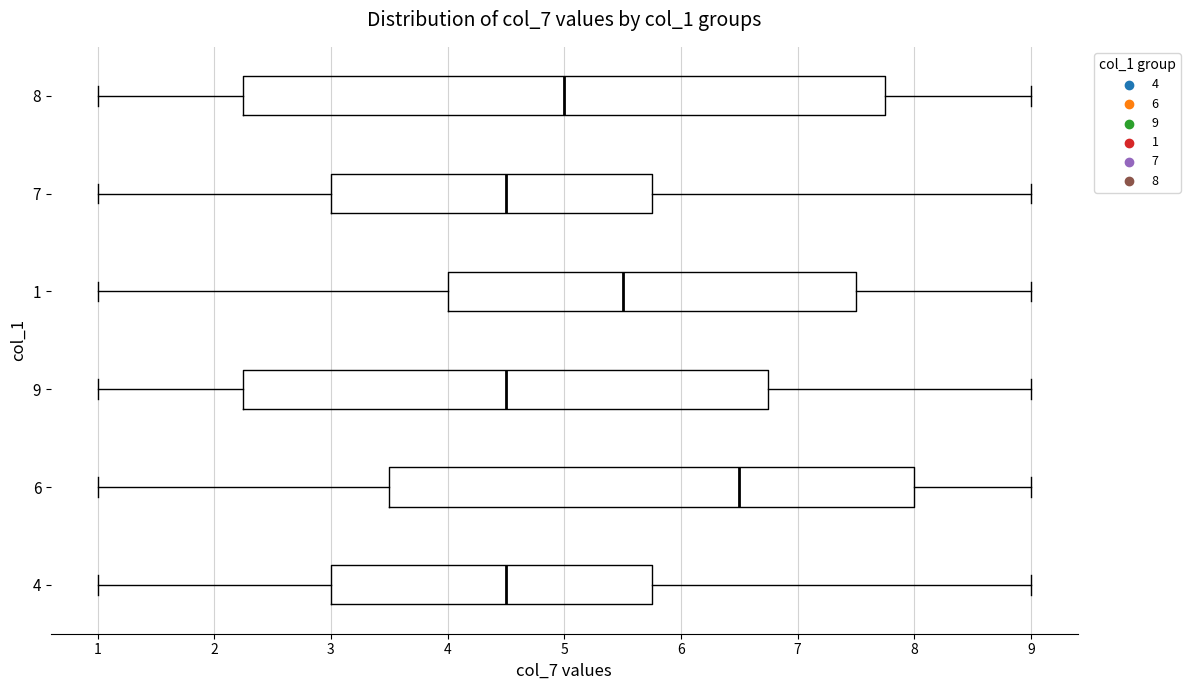

Comparing the boxes themselves (not the whiskers), which one is the widest?

8